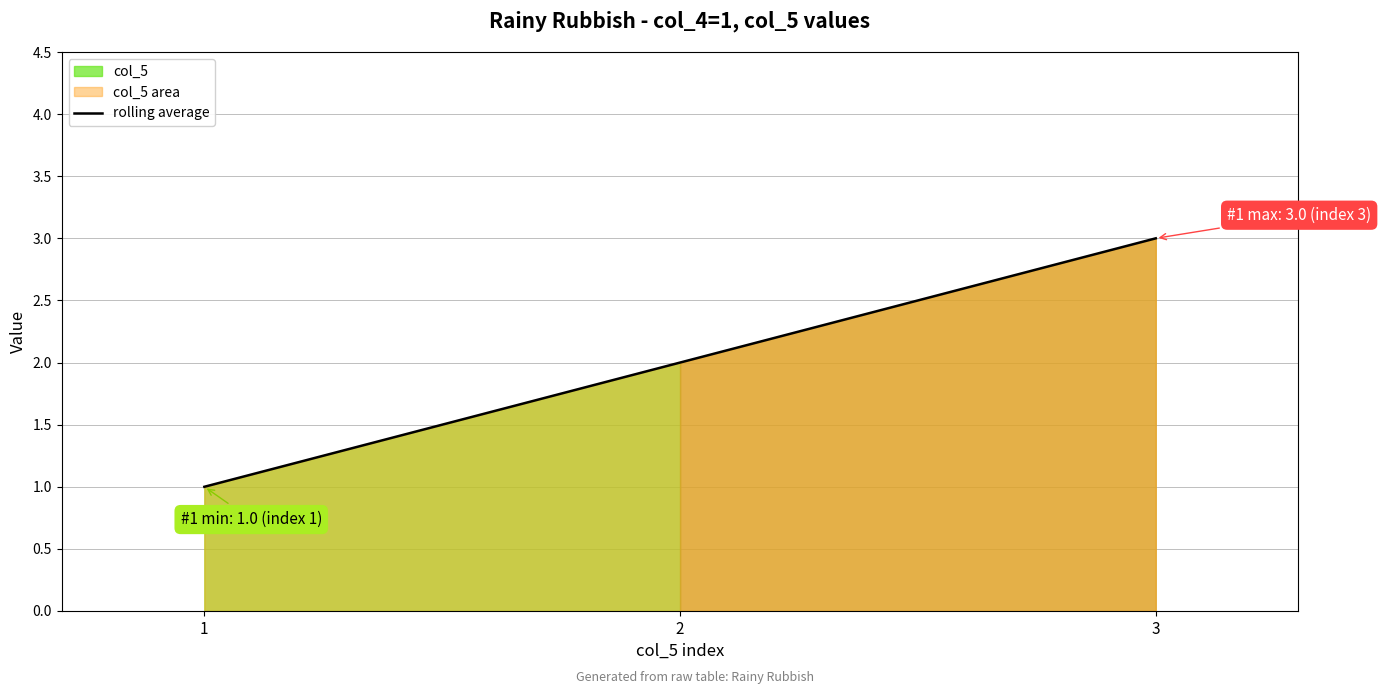

Which label corresponds to the smallest value in the chart?

1